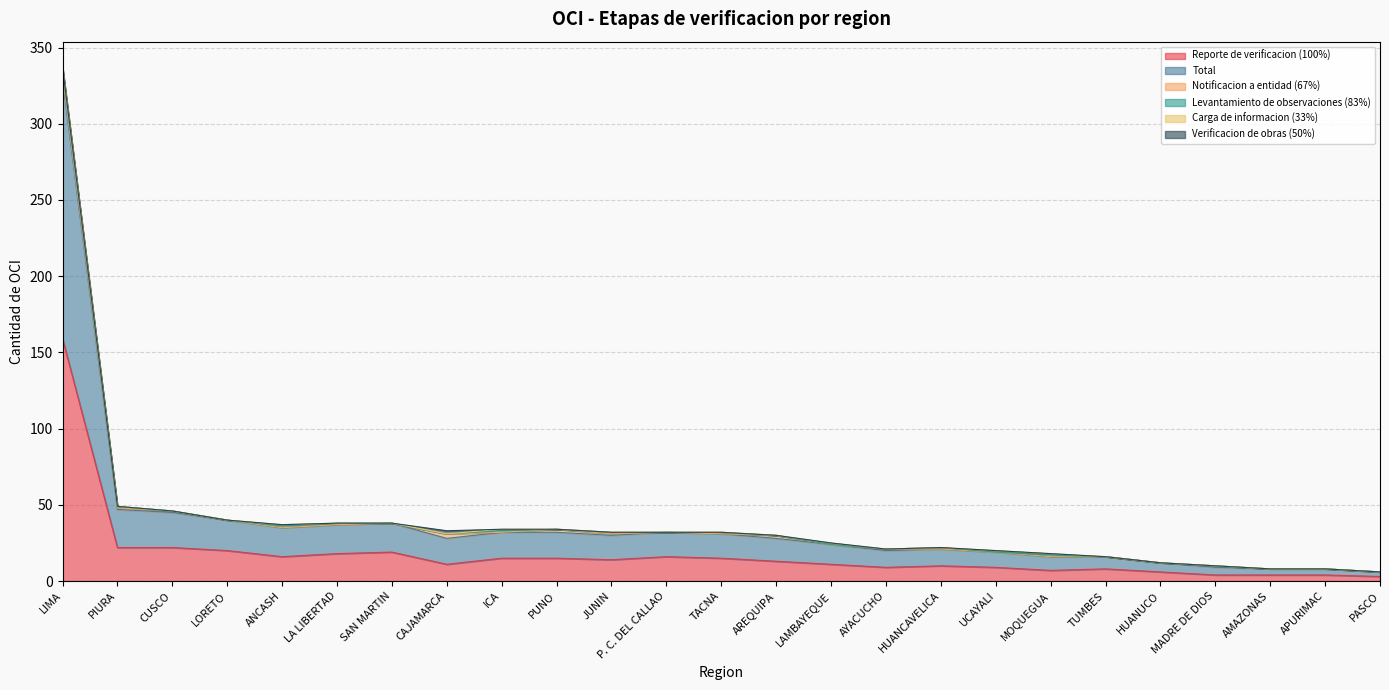

Count the number of categories in the chart.

25